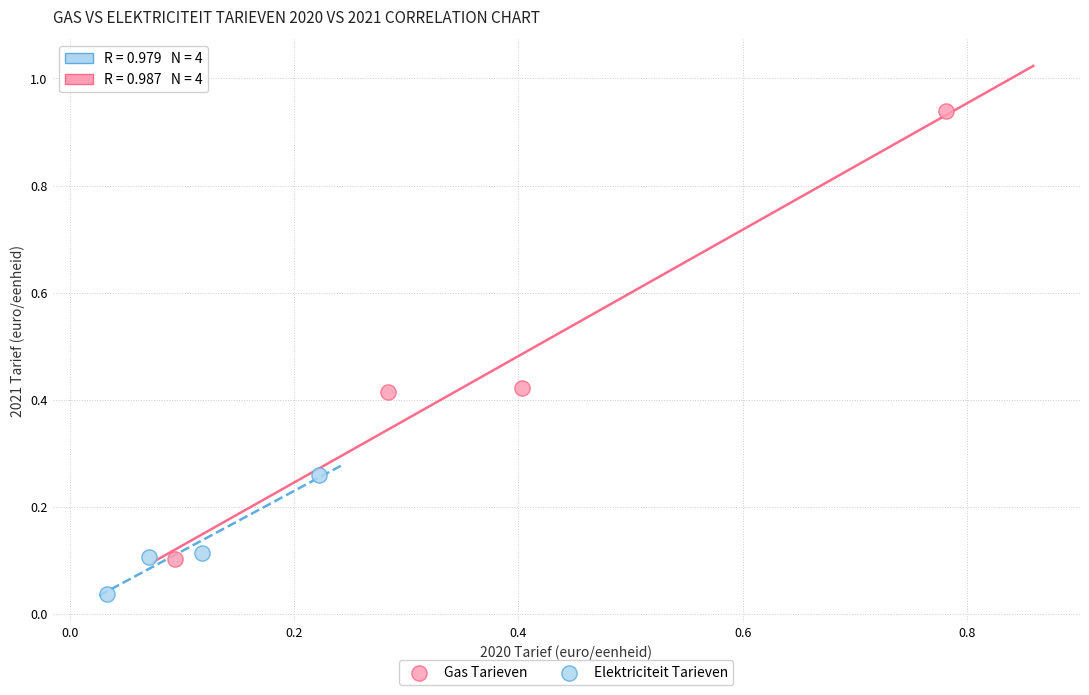

Which series has the largest Y range (max minus min)?

Gas Tarieven